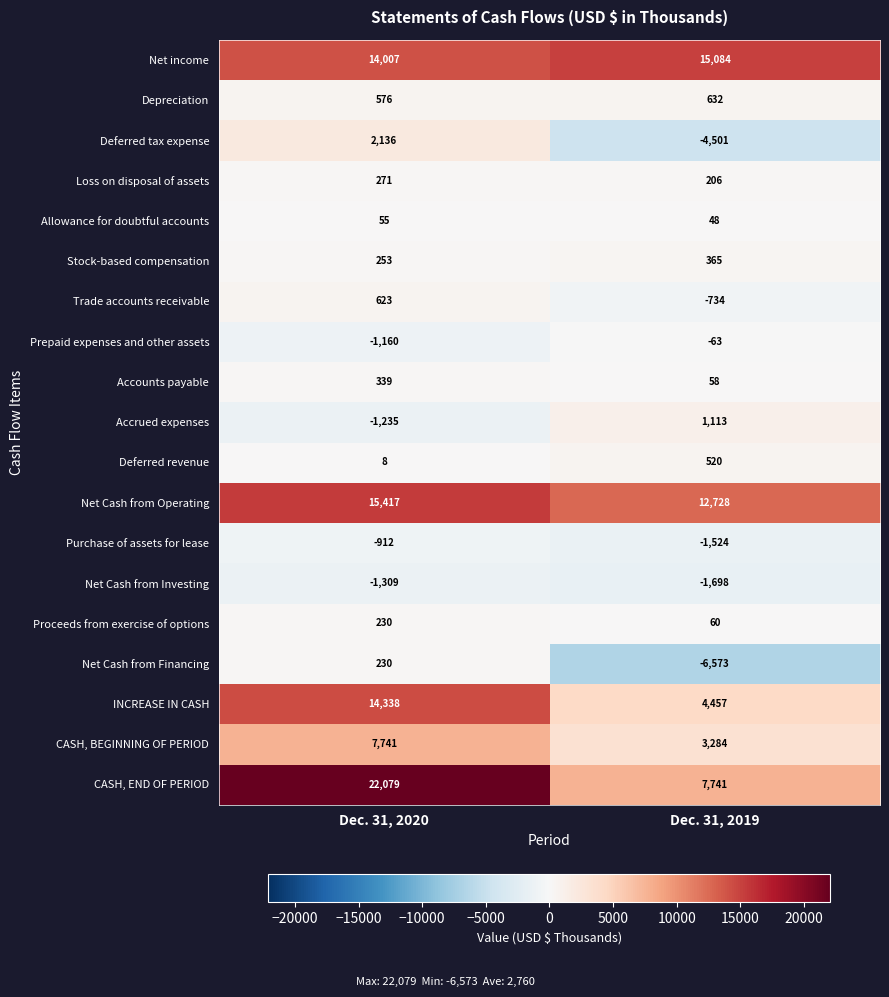

What is the approximate value of Deferred revenue at Dec. 31, 2019, to the nearest 50?

500